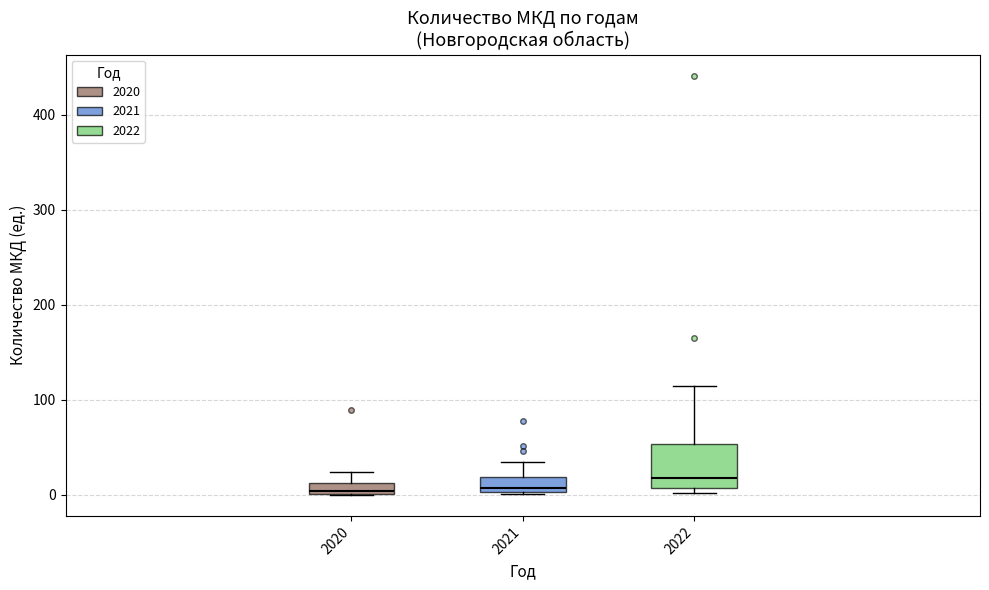

Where does the upper whisker of the box at x = 2022 end on the y-axis? The values are not printed on the chart, so give them approximately, as read against the axis.

120